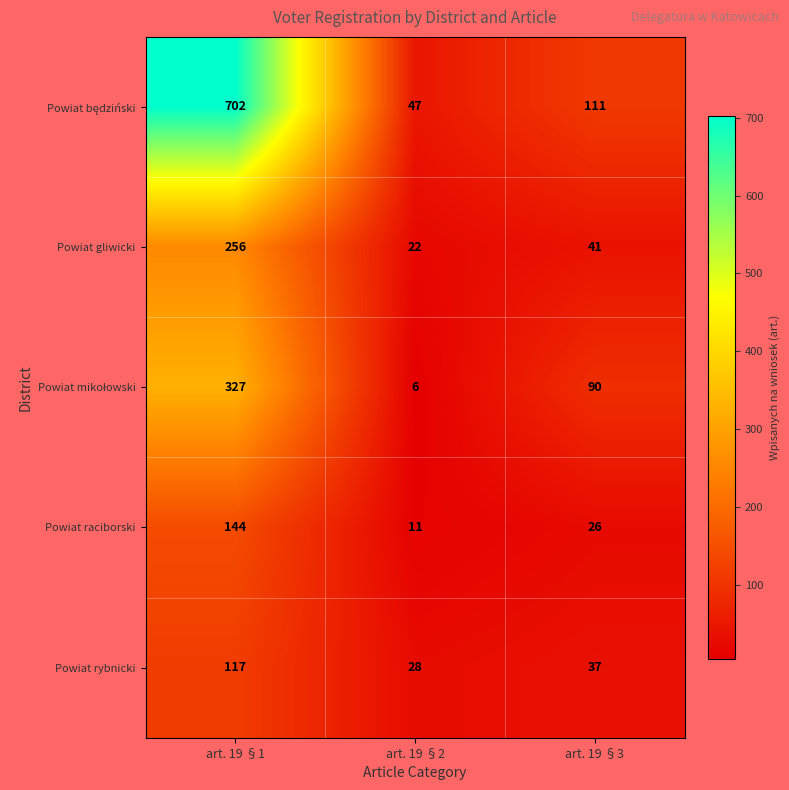

What is the difference between the maximum and minimum values in the Powiat gliwicki series?

234